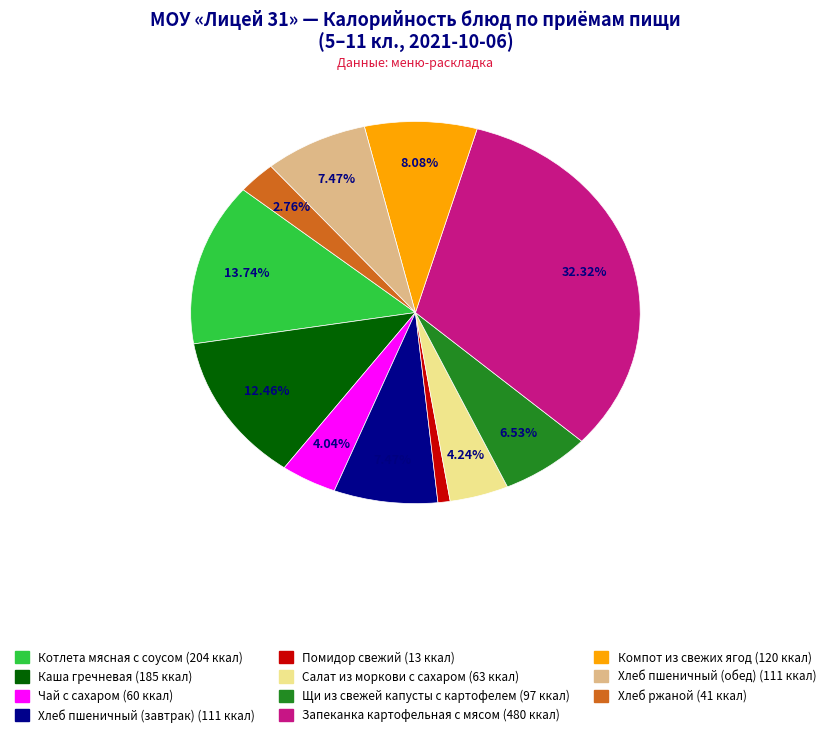

Which category has the smallest portion of the pie?

Помидор свежий